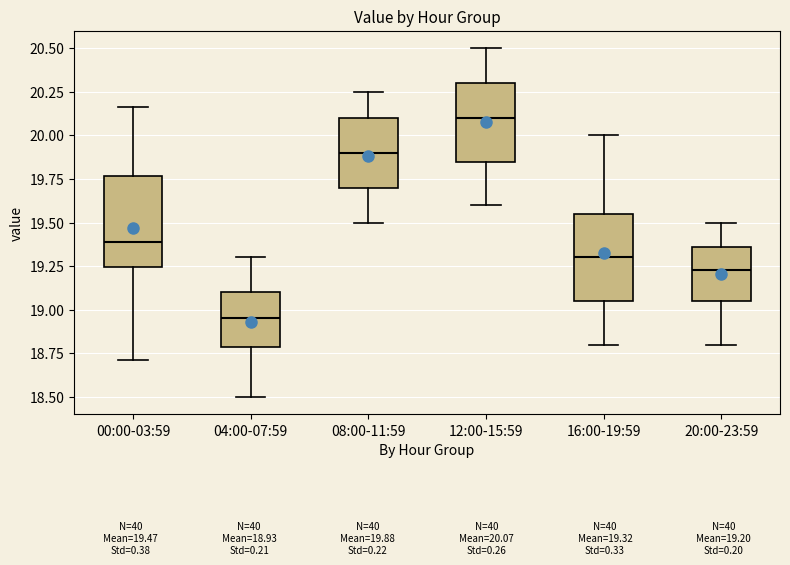

Where is the lower edge of the box for 00:00-03:59 on the y-axis? The values are not printed on the chart, so give them approximately, as read against the axis.

19.25